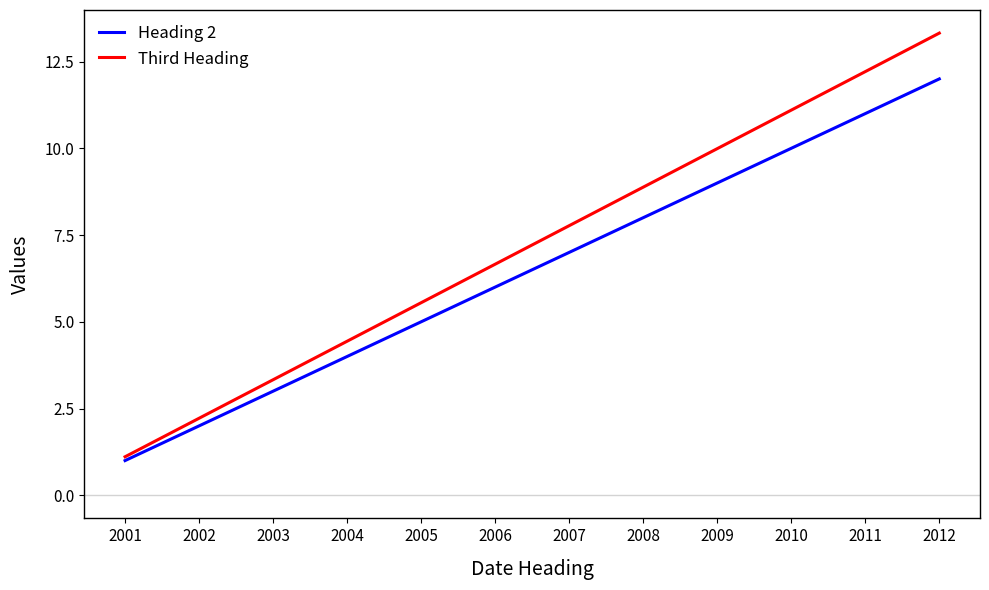

Is it true that Third Heading equals 12.2 at 2011?

True